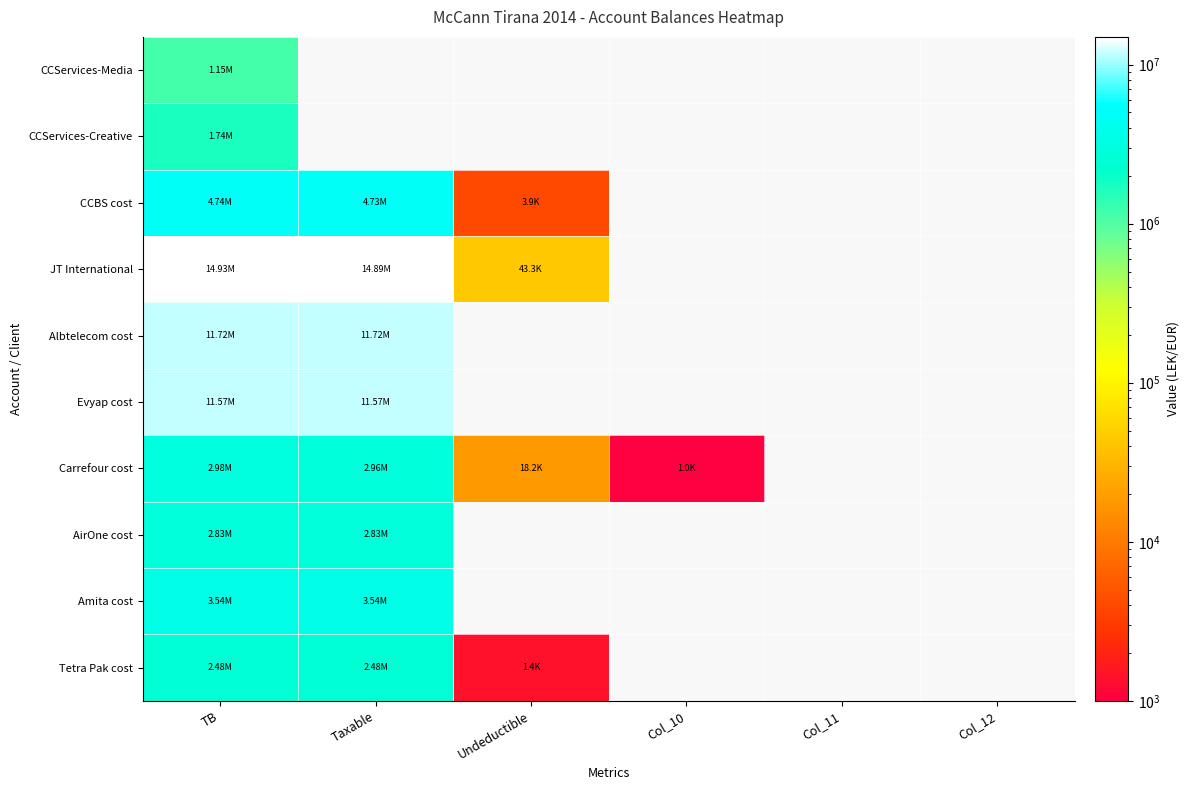

Which label corresponds to the largest value in the chart?

TB